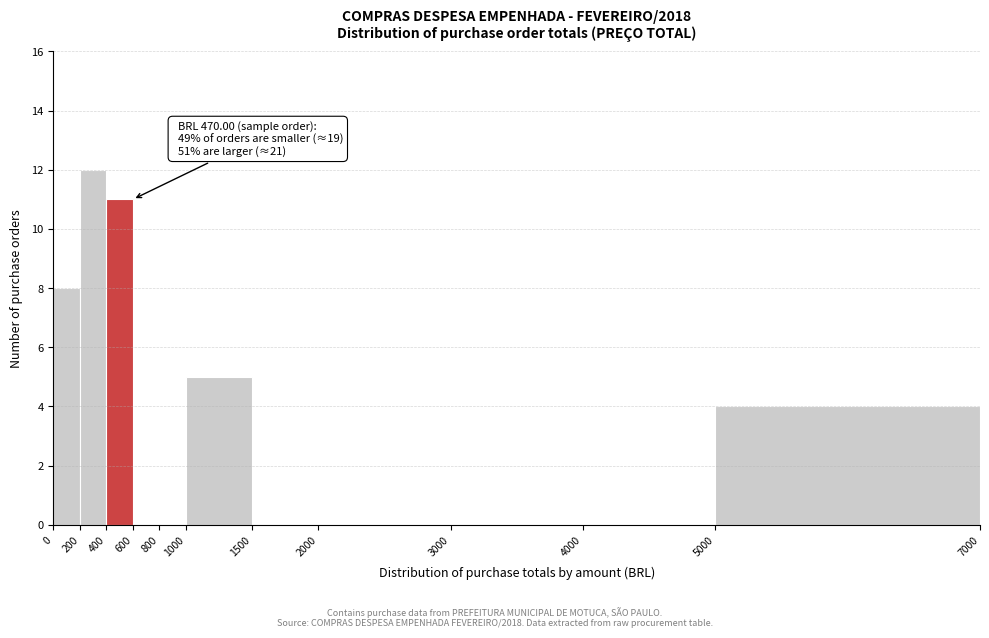

Over which range of the x-axis is the bar tallest?

200 to 400